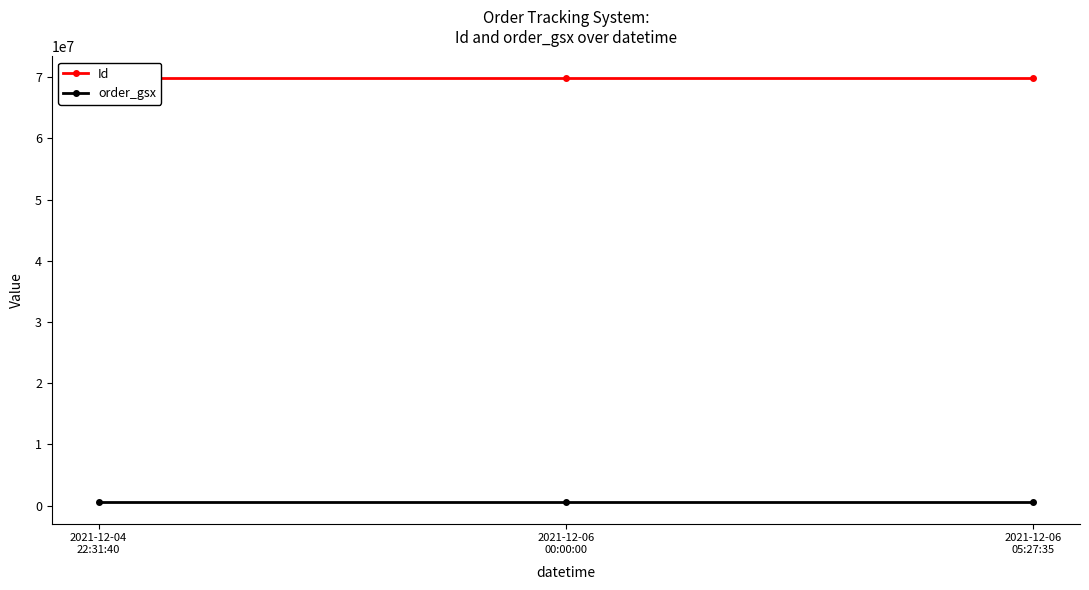

At which label does order_gsx reach its minimum?

2021-12-04
22:31:40